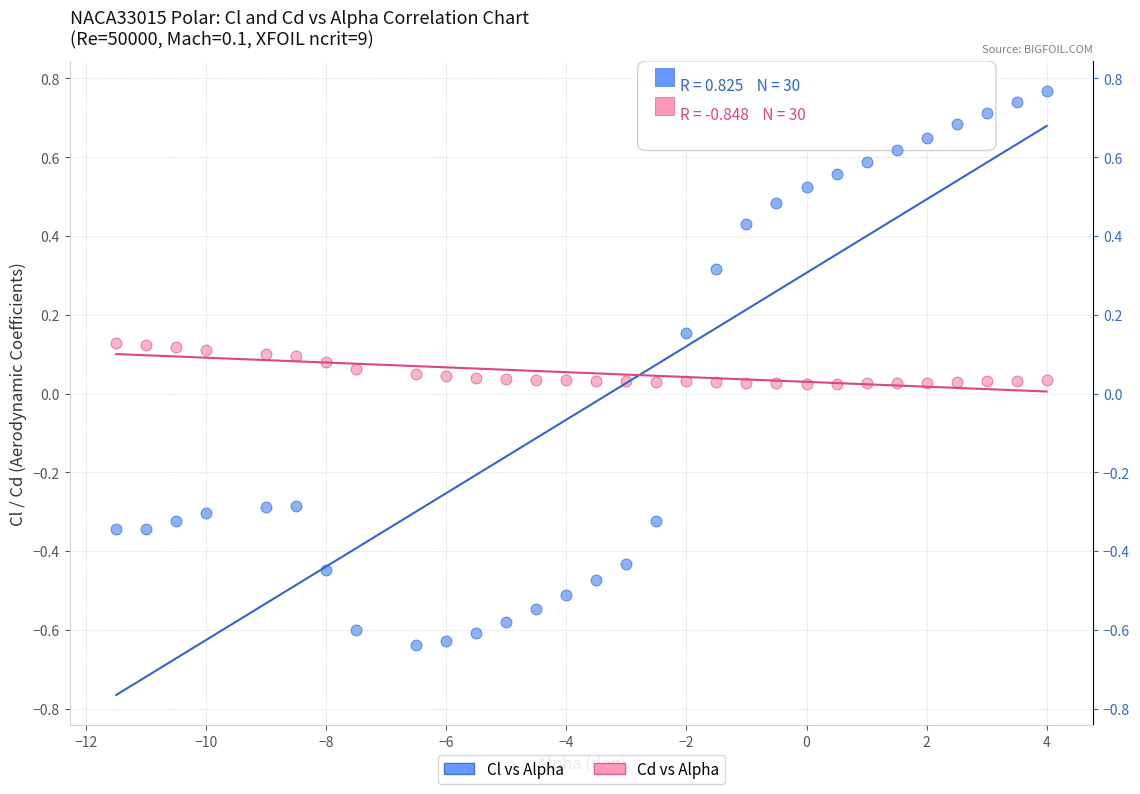

What are all the series names shown in the legend?

Cl vs Alpha, Cd vs Alpha